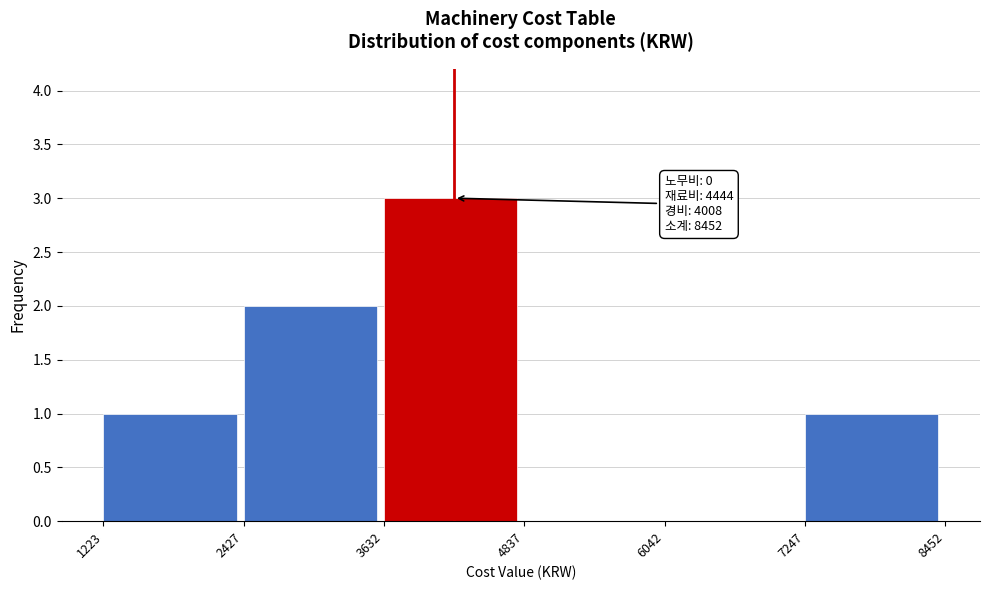

Over which range of the x-axis is the bar tallest?

3632 to 4837